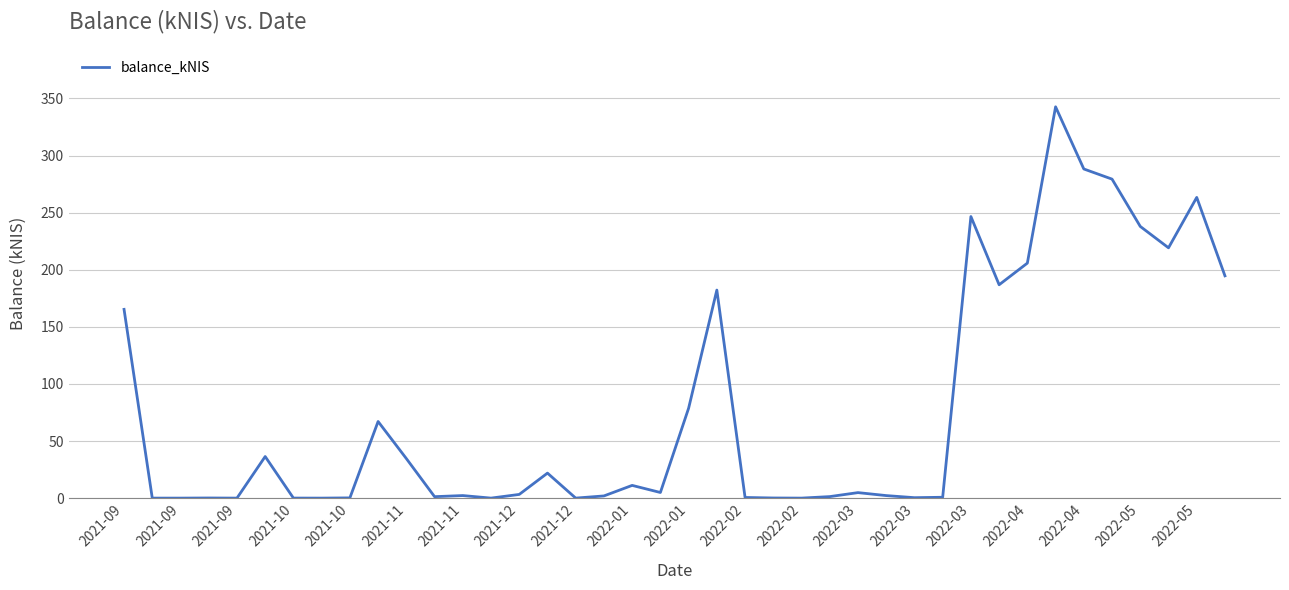

How many distinct data groups are displayed?

1